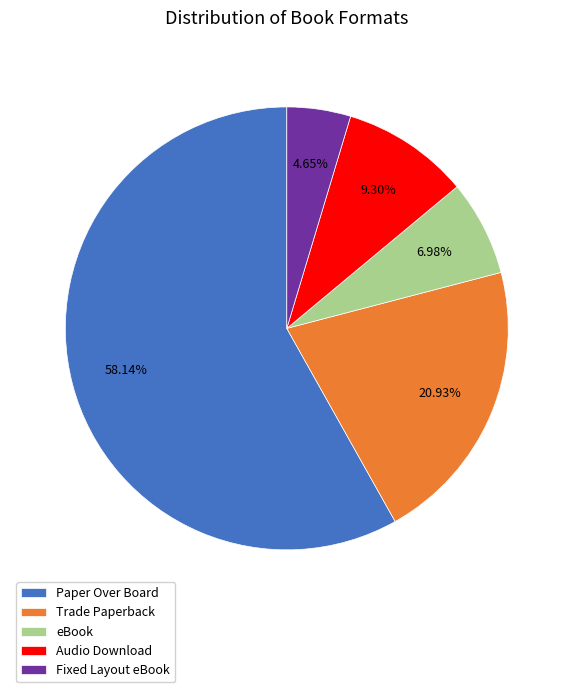

To the nearest percent, what is the average slice percentage?

20%